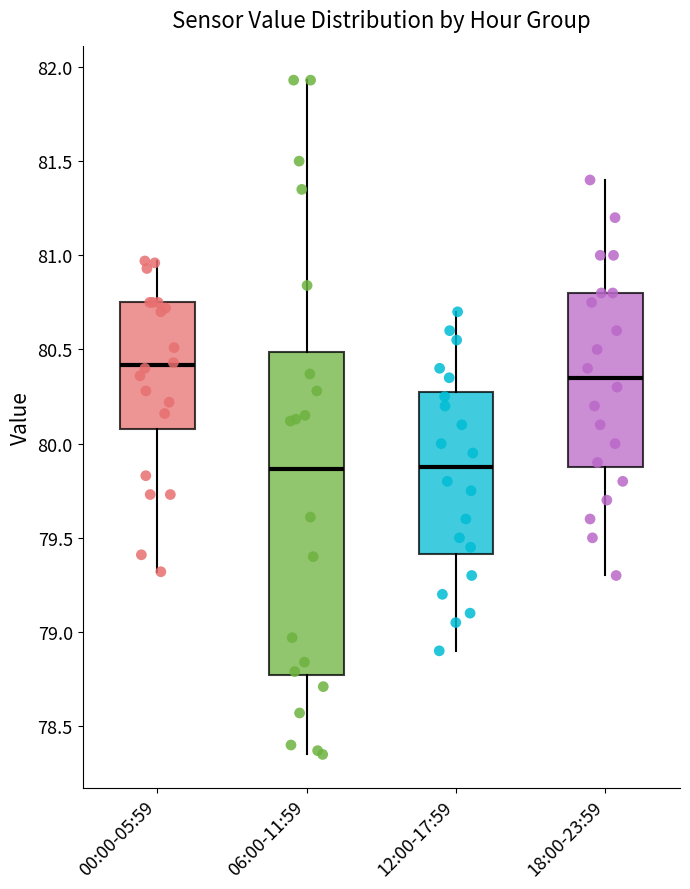

Reading left to right, transcribe this box plot: for each box, give where its median line is, the range the box spans, and where its two whiskers end, as read against the y-axis. The values are not printed on the chart, so give them approximately, as read against the axis.

00:00-05:59: median 80.40, box 80.10 to 80.75, whiskers 79.30 to 80.95
06:00-11:59: median 79.85, box 78.75 to 80.50, whiskers 78.35 to 81.95
12:00-17:59: median 79.90, box 79.40 to 80.30, whiskers 78.90 to 80.70
18:00-23:59: median 80.35, box 79.90 to 80.80, whiskers 79.30 to 81.40